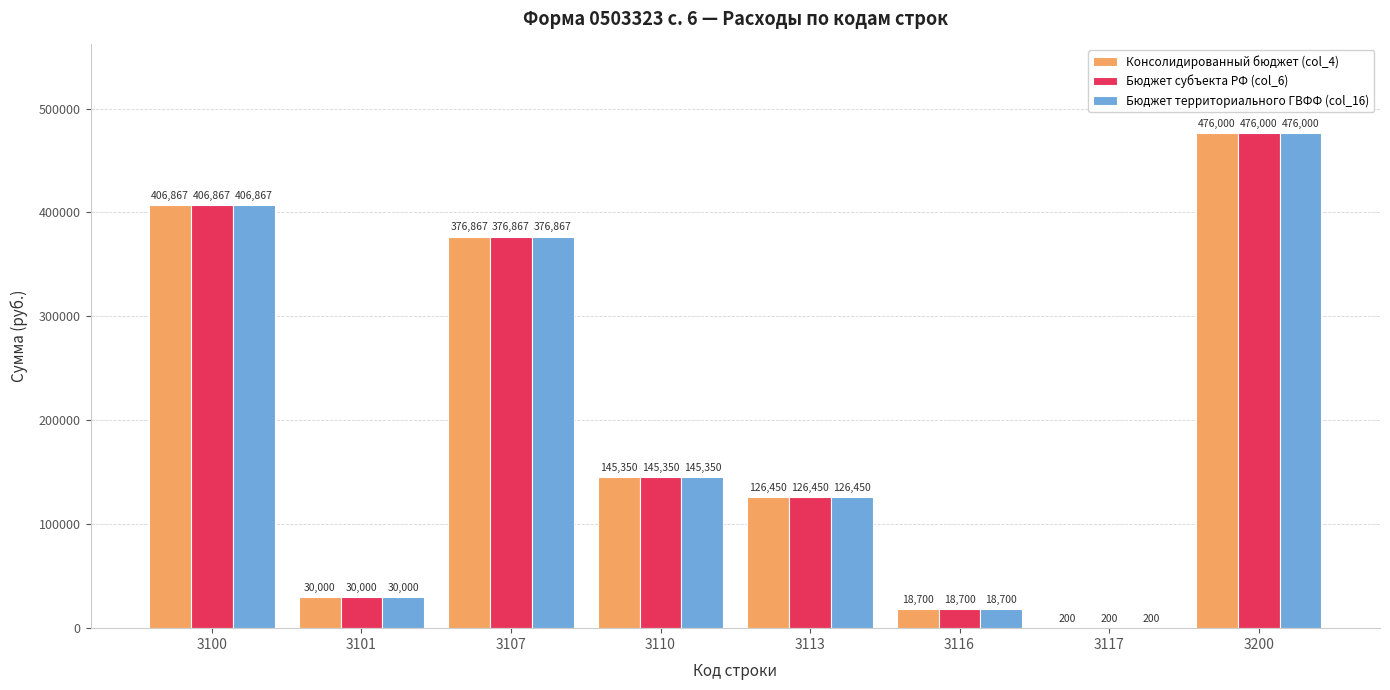

What is the average value of the Консолидированный бюджет (col_4) series?

197554